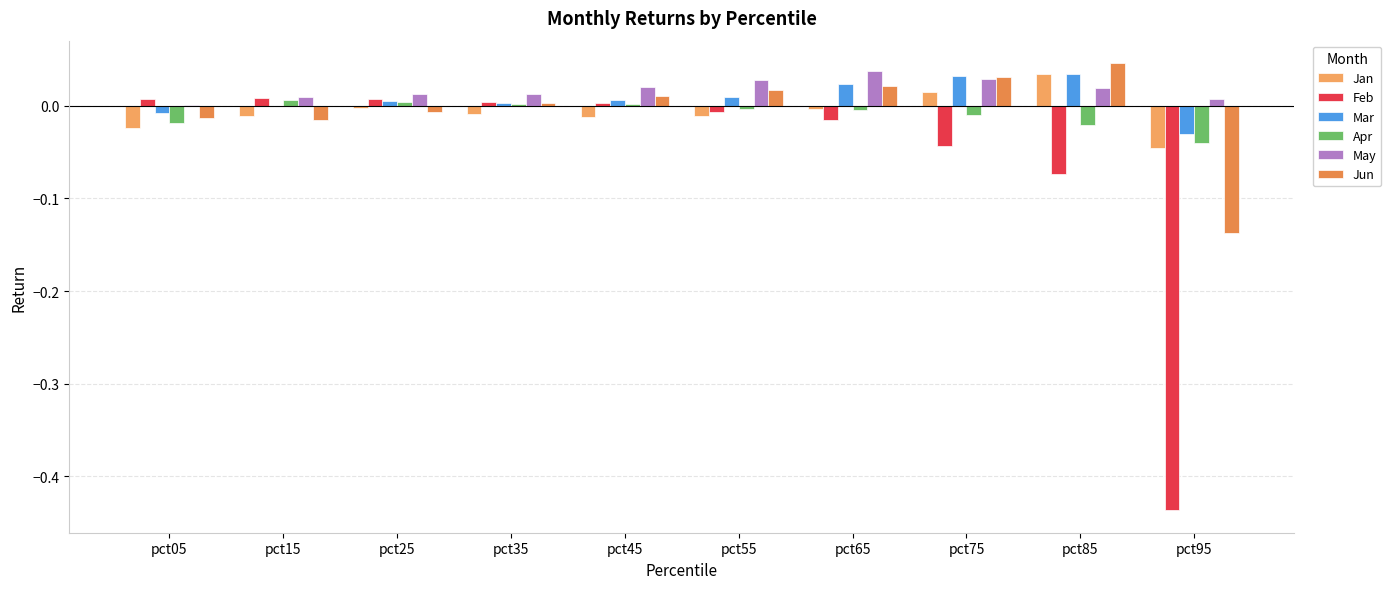

The value of May at pct45 is 0.0. True or false?

True